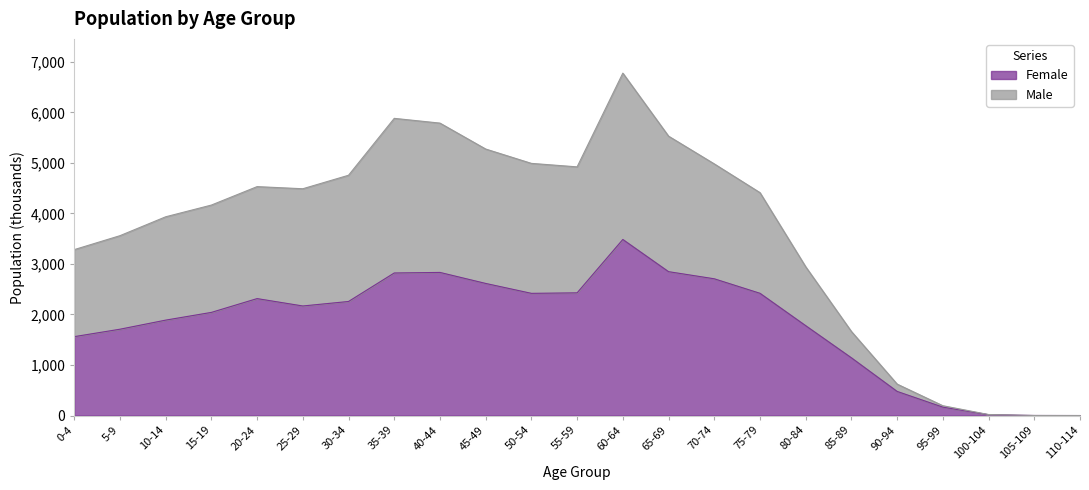

How many series are shown in this chart?

2